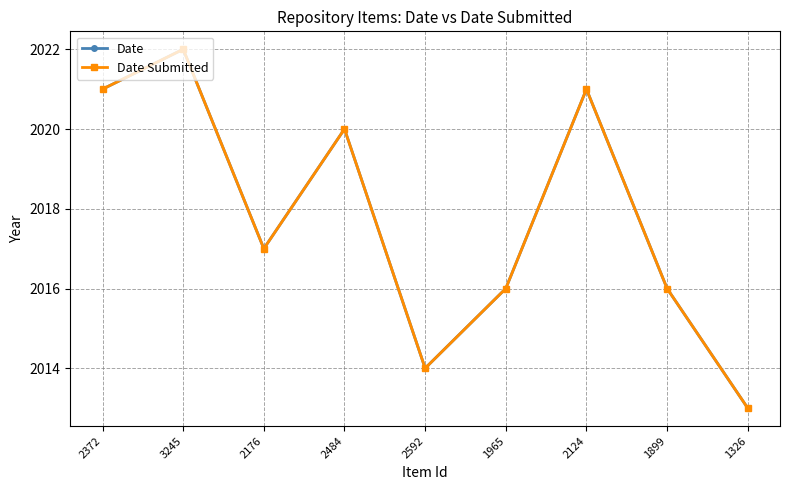

Rank the series by their maximum value, from lowest to highest.

Date, Date Submitted